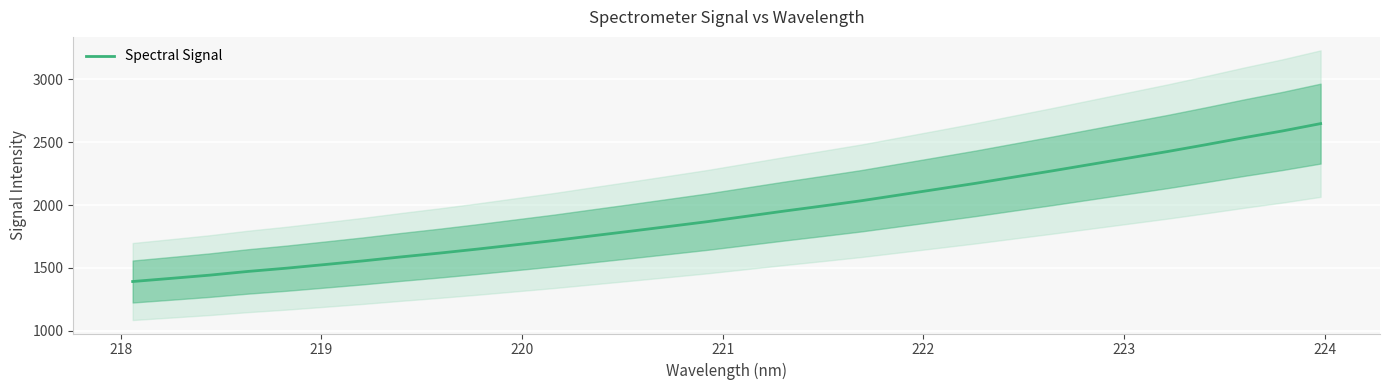

What is the highest value of the Spectral Signal series?

2647.5